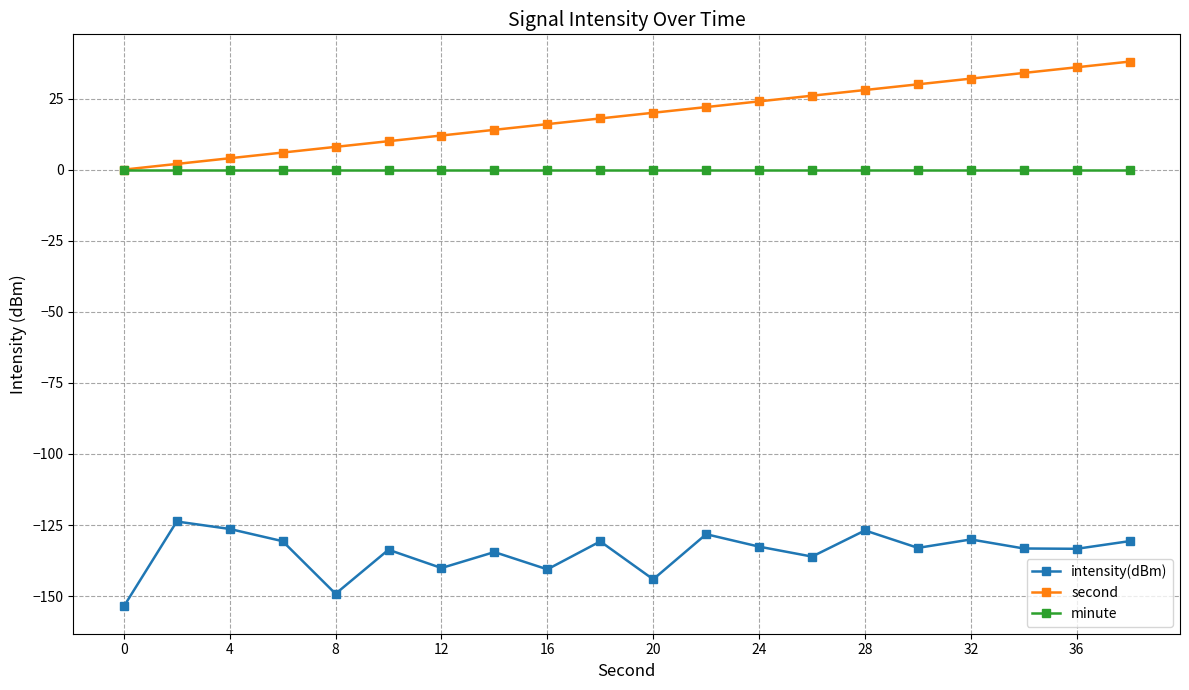

What is the maximum value shown in the chart?

38.0